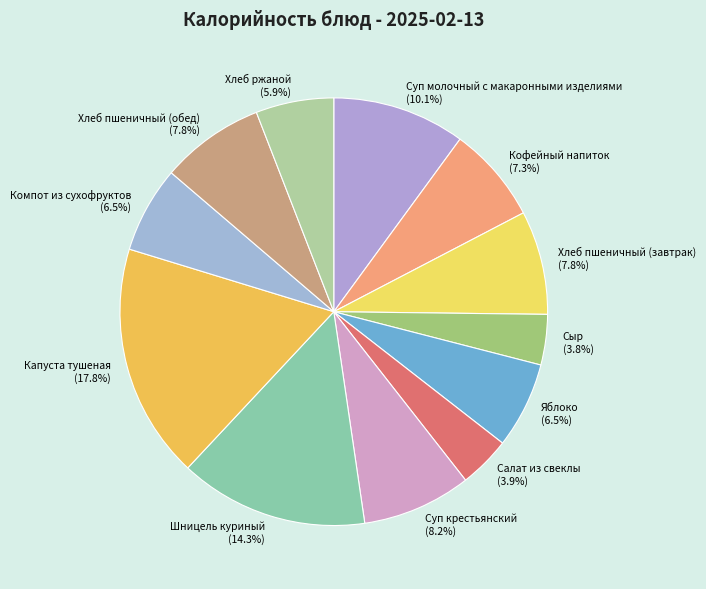

What portion of the pie excludes Шницель куриный?

85.7%